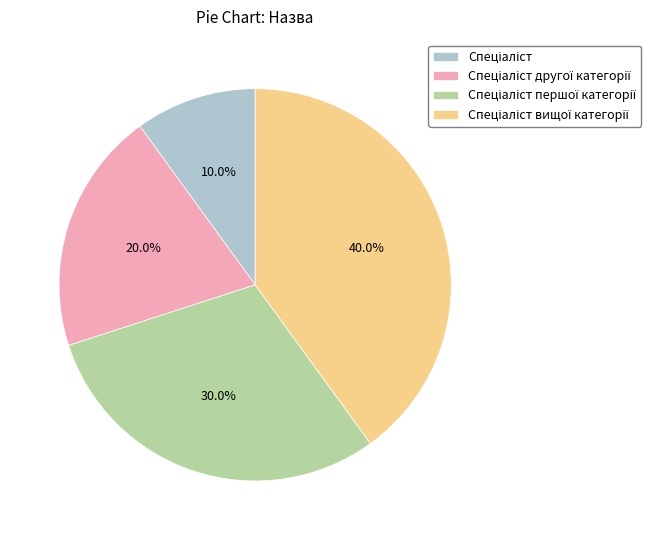

Is there any slice that represents more than half of the pie?

No